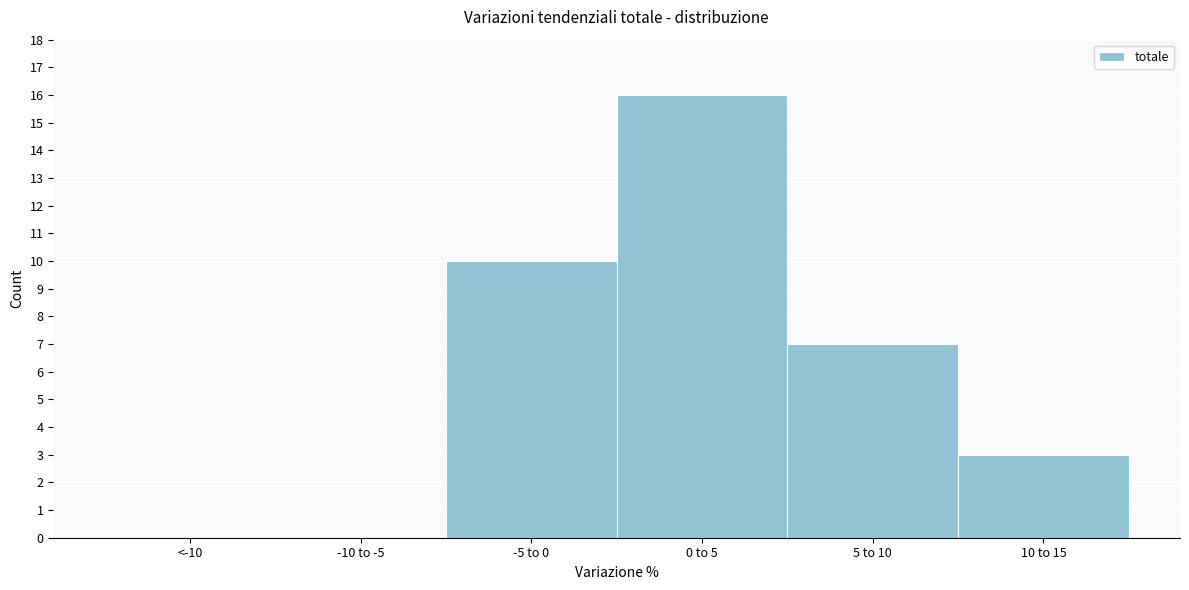

Reading right to left, transcribe all the data shown in this chart.

10 to 15=3	5 to 10=7	0 to 5=16	-5 to 0=10	-10 to -5=0	<-10=0